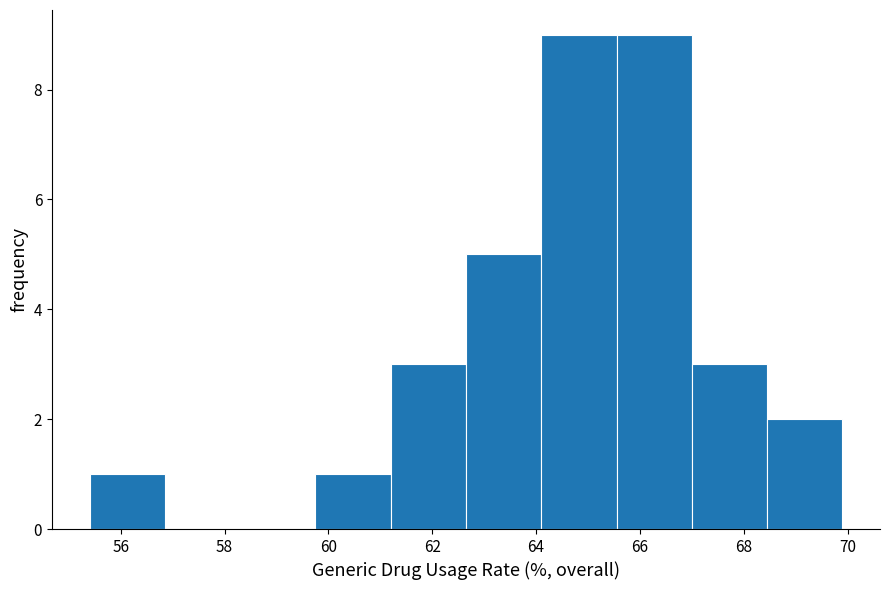

Reading left to right, list every bar in this chart as the range it spans on the x-axis followed by its height. Neither the bar edges nor the heights are printed on the chart, so give them approximately, as read against the axes.

55.40 to 56.85: 1
56.85 to 58.30: 0
58.30 to 59.75: 0
59.75 to 61.20: 1
61.20 to 62.65: 3
62.65 to 64.10: 5
64.10 to 65.55: 9
65.55 to 67.00: 9
67.00 to 68.45: 3
68.45 to 69.90: 2